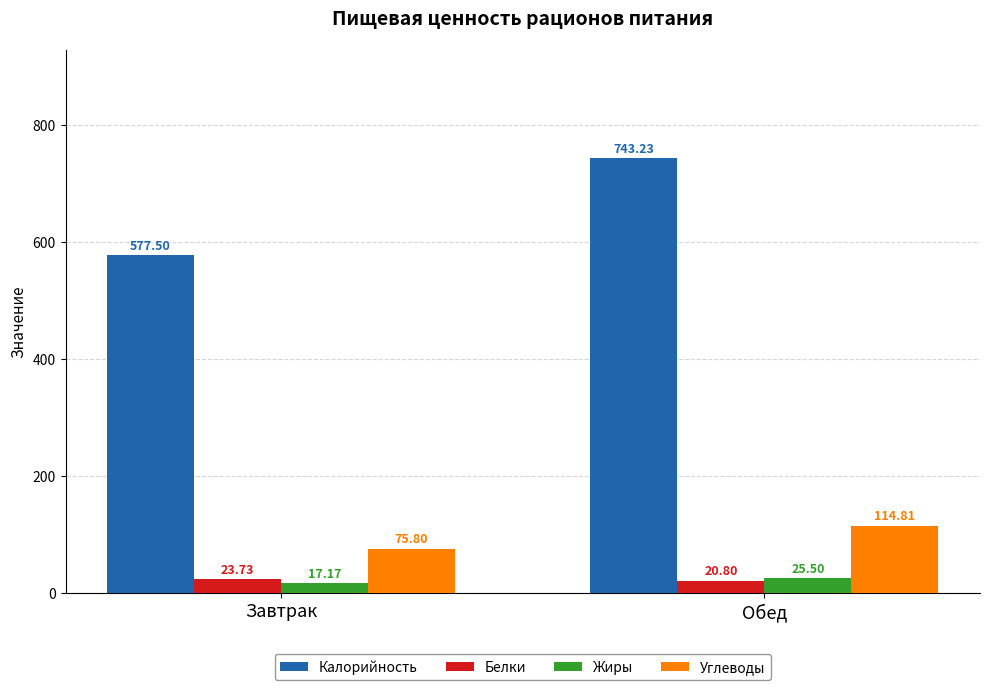

Is the value of Белки at Обед greater than the value of Калорийность at Завтрак?

No